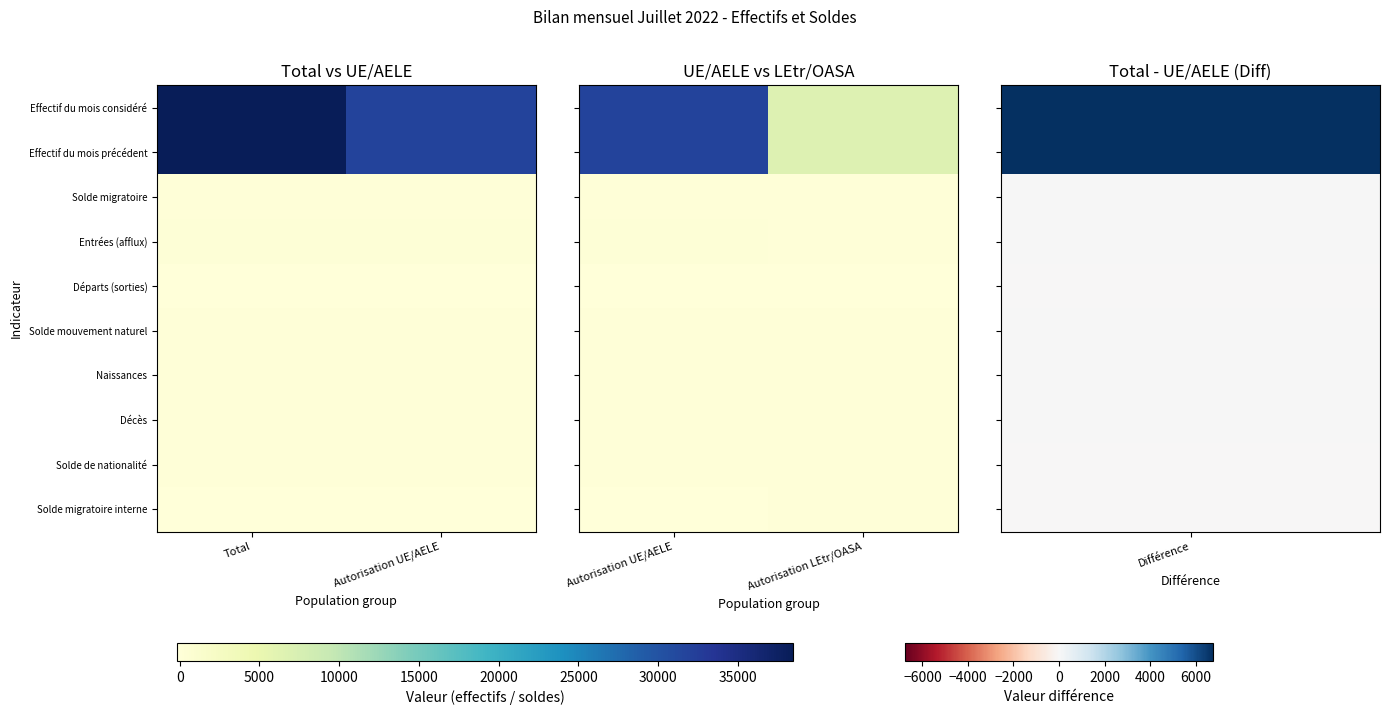

Rank the categories by Solde de nationalité value from lowest to highest.

Autorisation UE/AELE, Autorisation LEtr/OASA